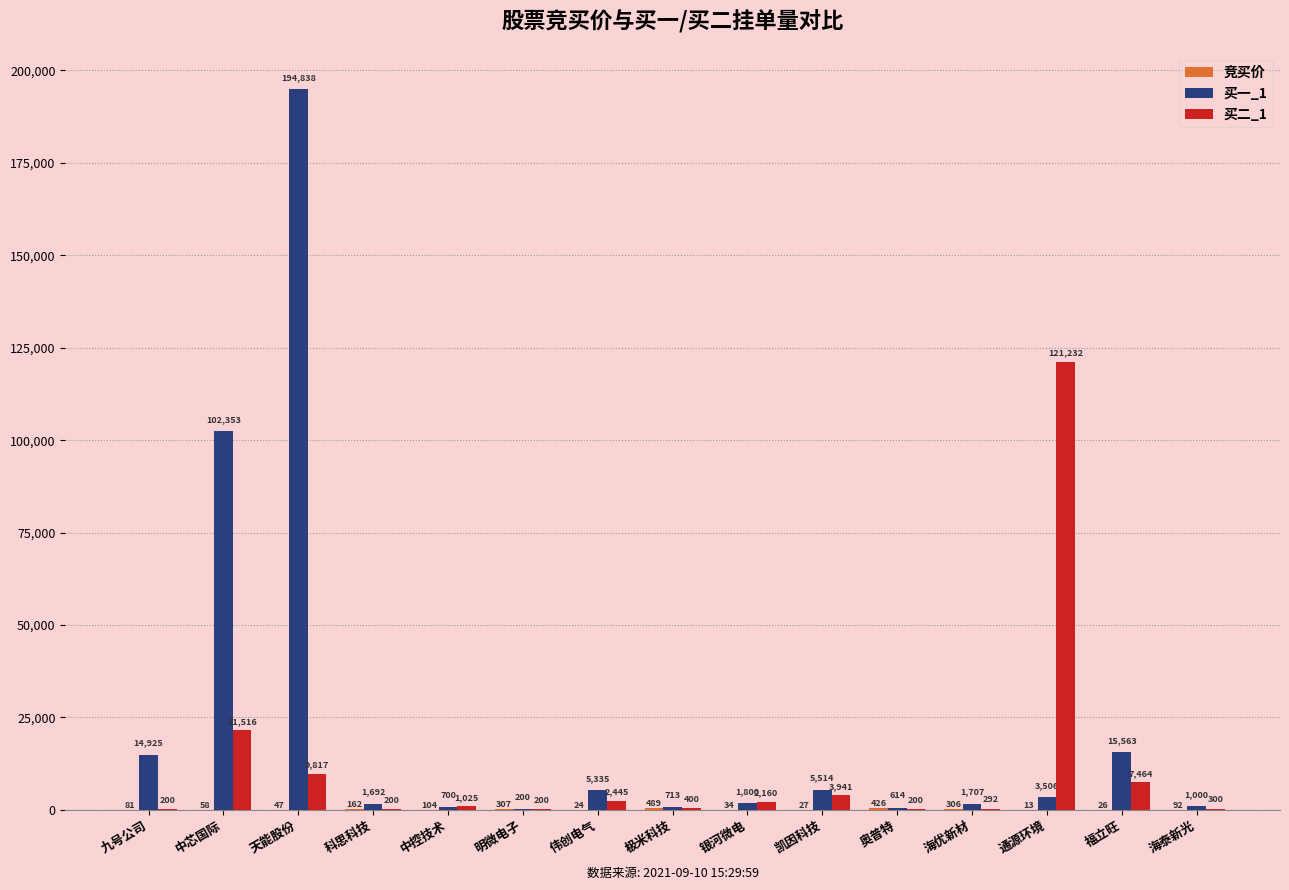

What is the sum of the 买二_1 values at 奥普特 and 凯因科技?

4141.0